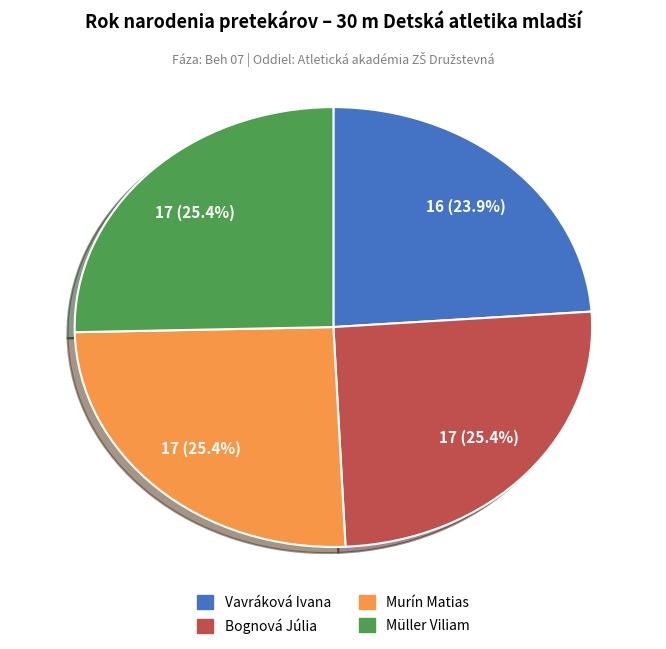

Between Bognová Júlia and Vavráková Ivana, which is larger?

Bognová Júlia